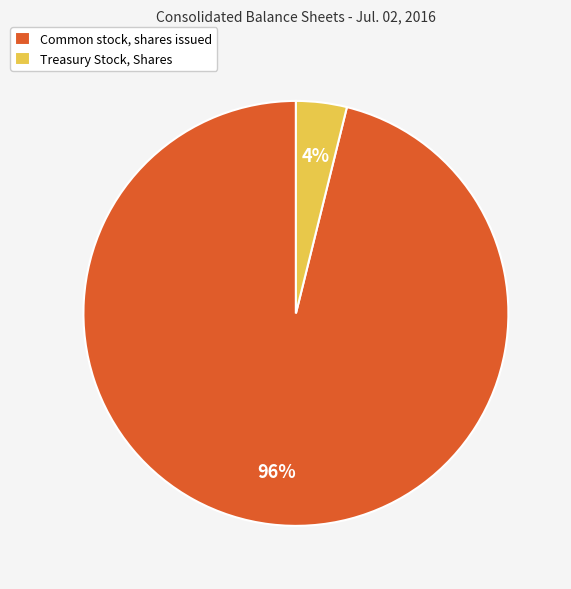

Is the sum of Treasury Stock, Shares and Common stock, shares issued greater than half?

Yes